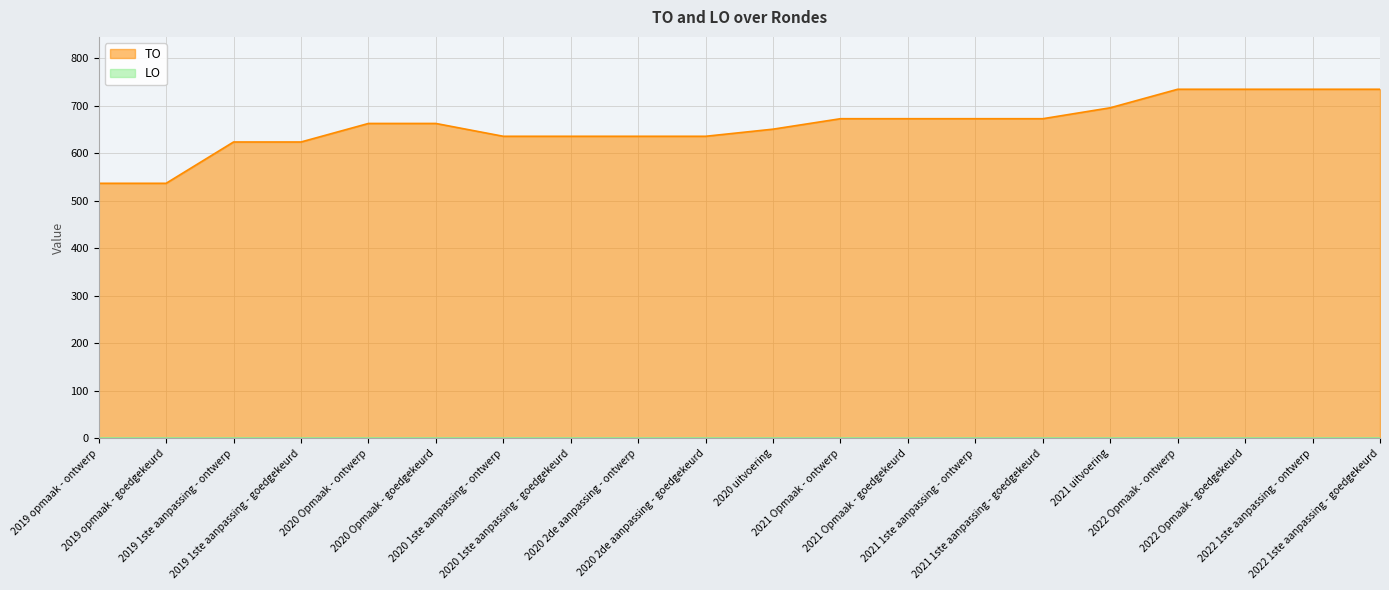

Reading right to left, transcribe all the data shown in this chart.

735	735	735	735	696	673	673	673	673	651	636	636	636	636	663	663	624	624	537	537